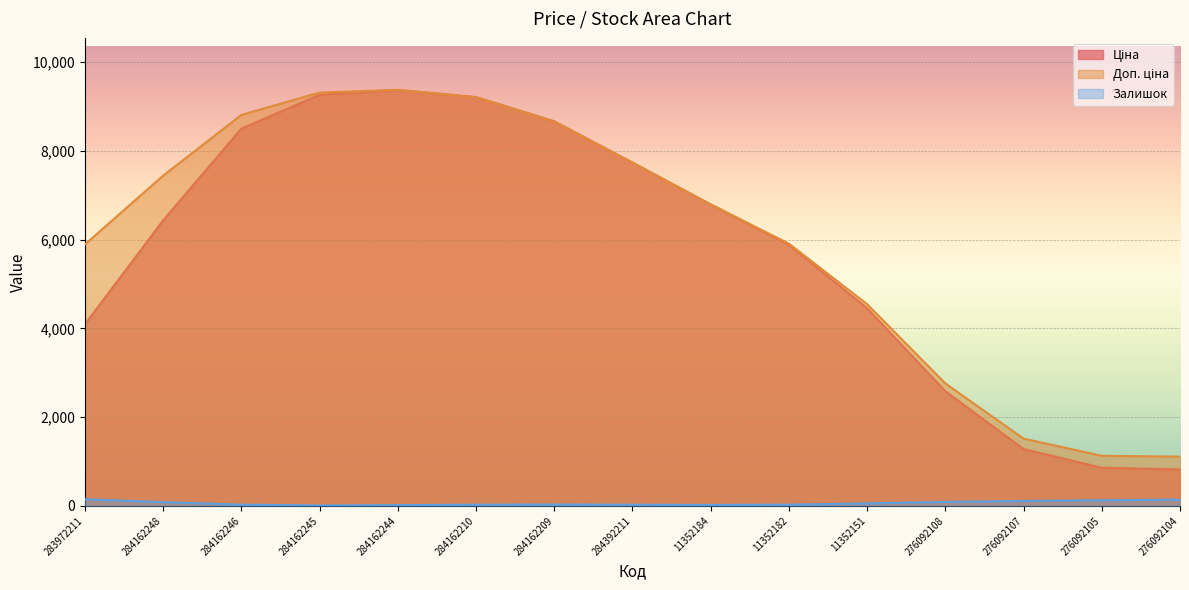

Which series has the largest total across all categories?

Доп. ціна